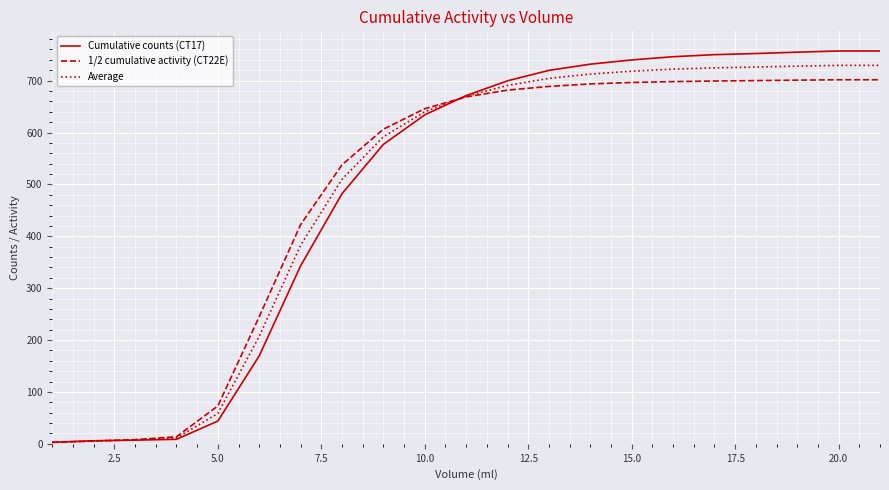

Which series has the largest range (max minus min)?

Cumulative counts (CT17)